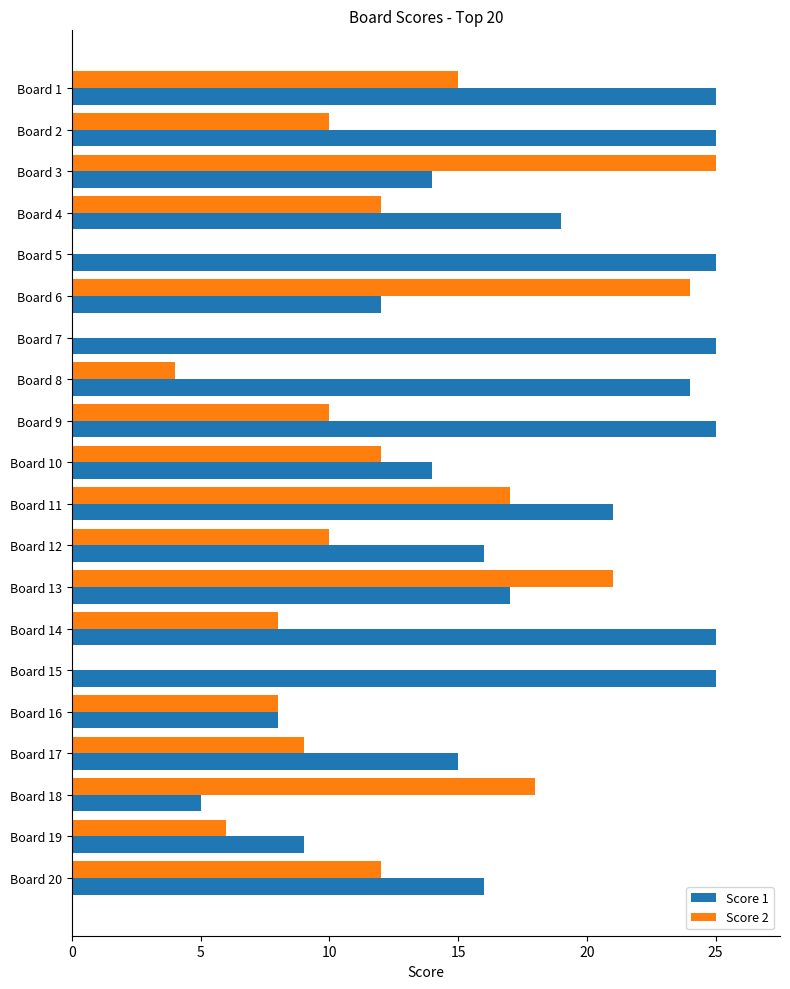

Between Board 13 and Board 20, which series saw the biggest shift?

Score 2